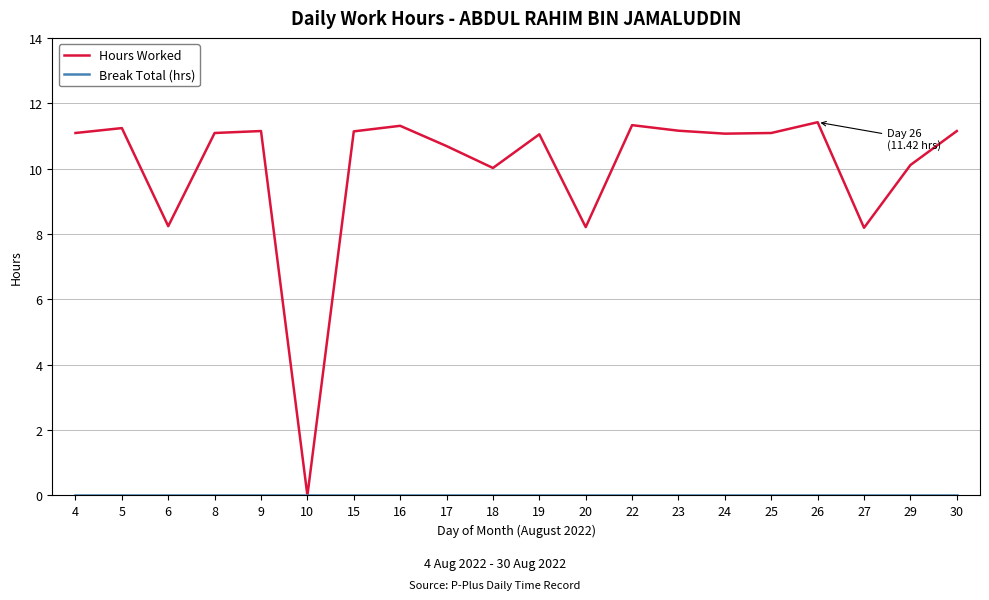

At which label does Hours Worked reach its minimum?

10